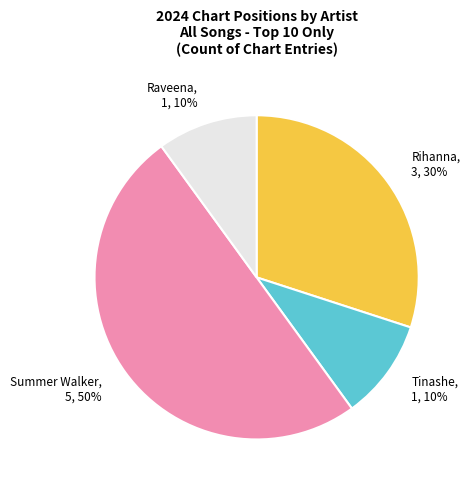

Do Raveena and Rihanna together represent more than half of the pie?

No